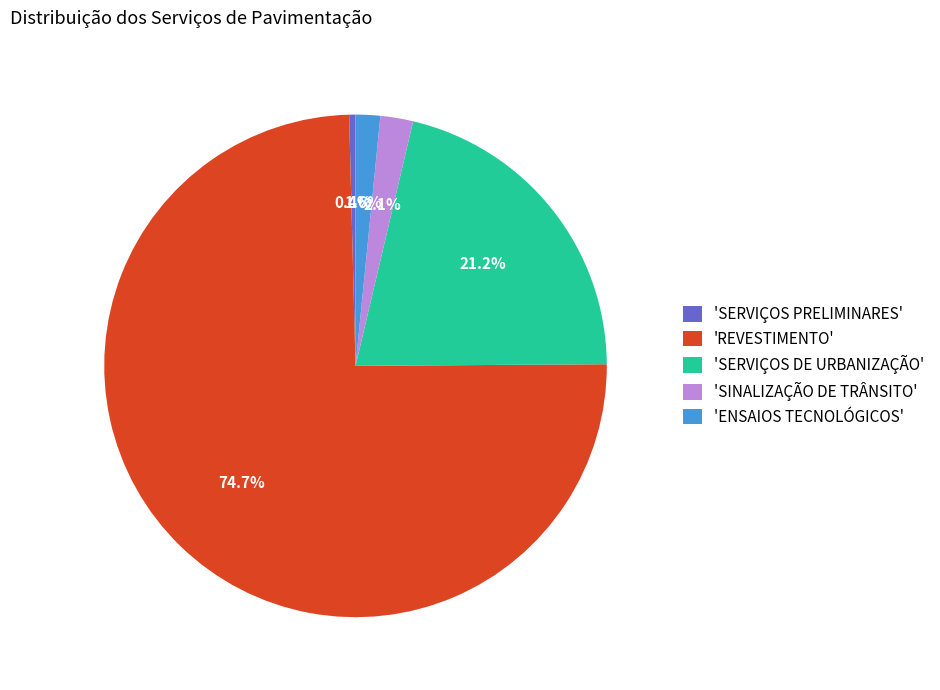

Which has a higher value, 'SINALIZAÇÃO DE TRÂNSITO' or 'REVESTIMENTO'?

'REVESTIMENTO'